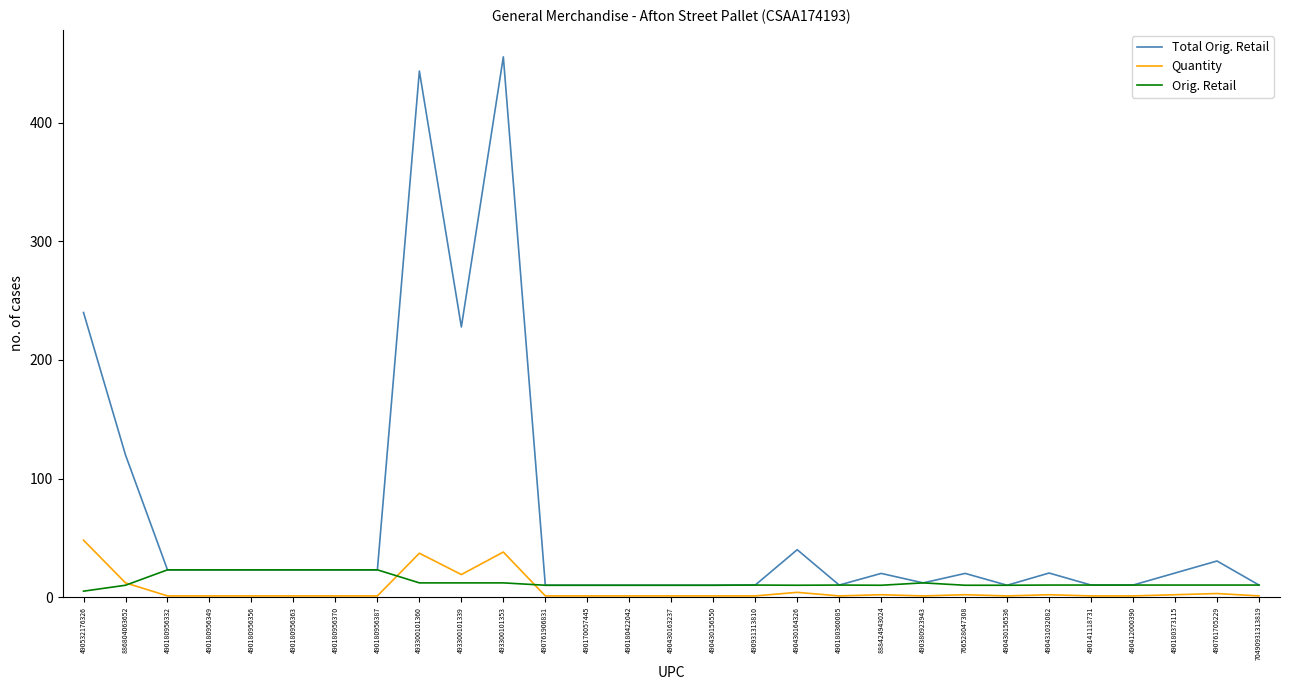

The value of Total Orig. Retail at 886804063652 is 119.9. True or false?

True